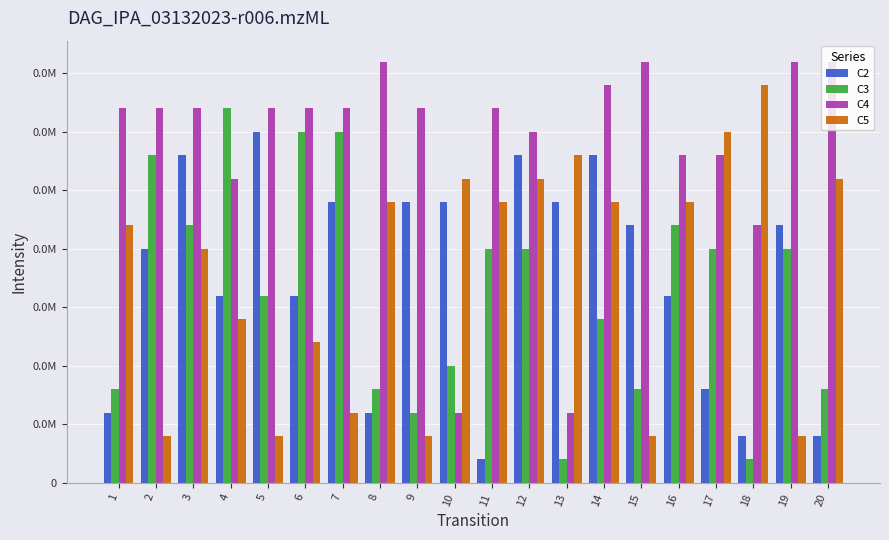

At which label does C5 reach its peak?

18